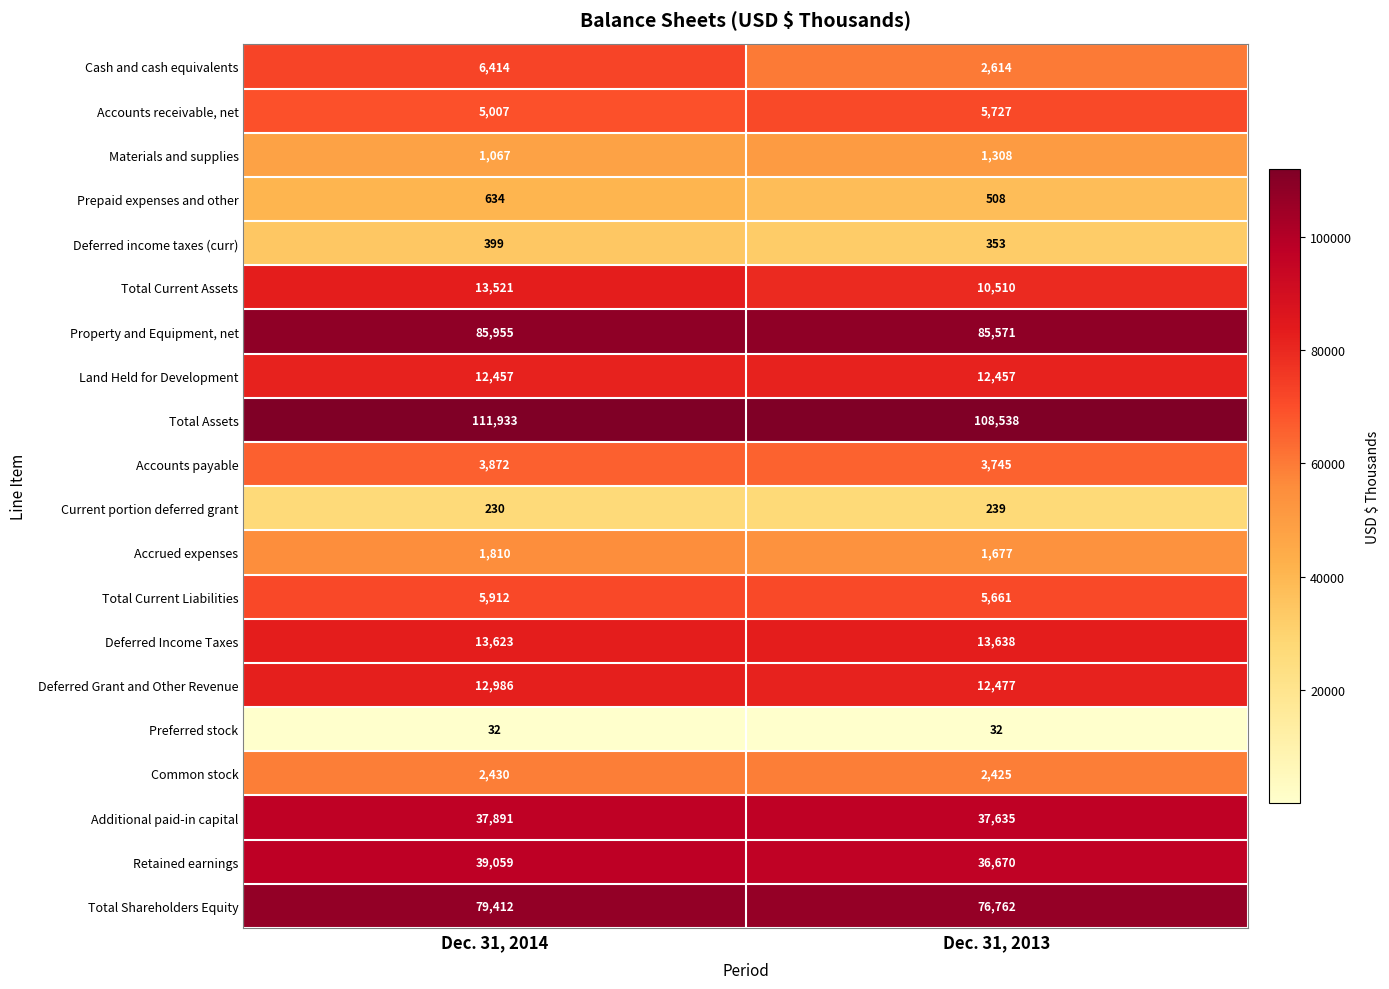

What is the lowest value of the Total Shareholders Equity series?

76762